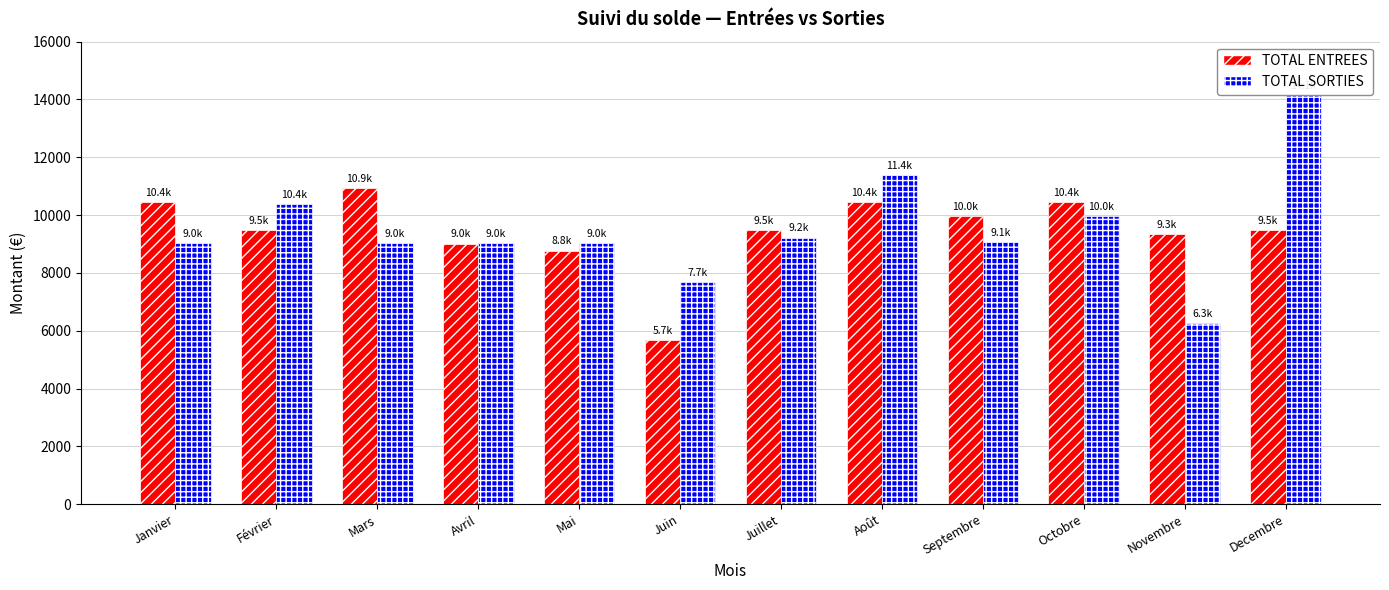

What are all the series names shown in the legend?

TOTAL ENTREES, TOTAL SORTIES